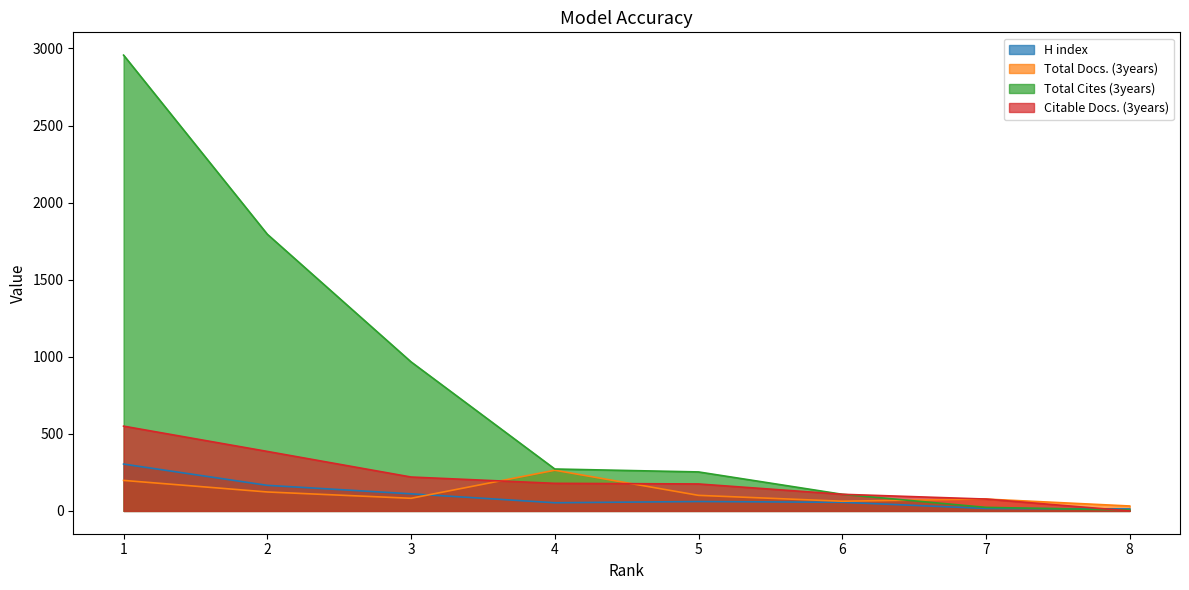

Rank the categories by H index value from lowest to highest.

8, 7, 4, 6, 5, 3, 2, 1